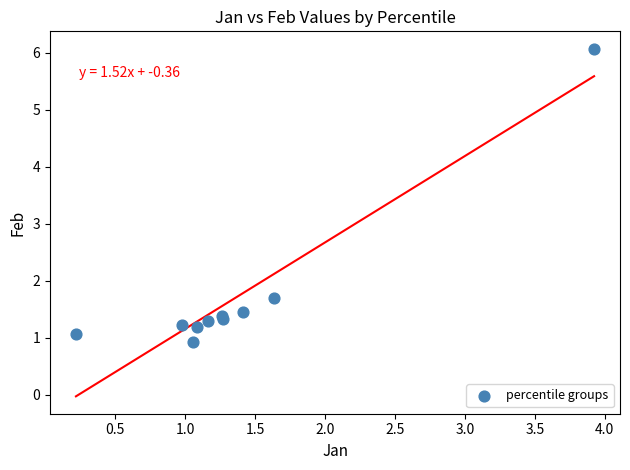

What Y value in the scatter plot is closest to 3?

1.7